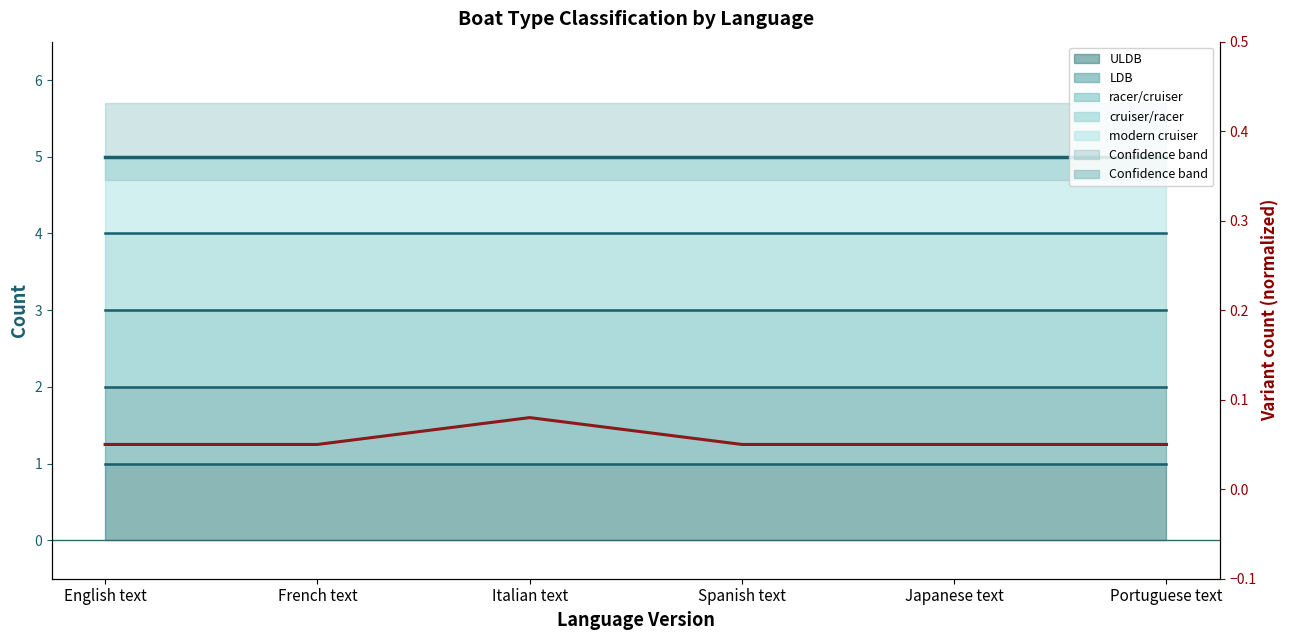

Between Spanish text and Portuguese text, which is larger?

Spanish text